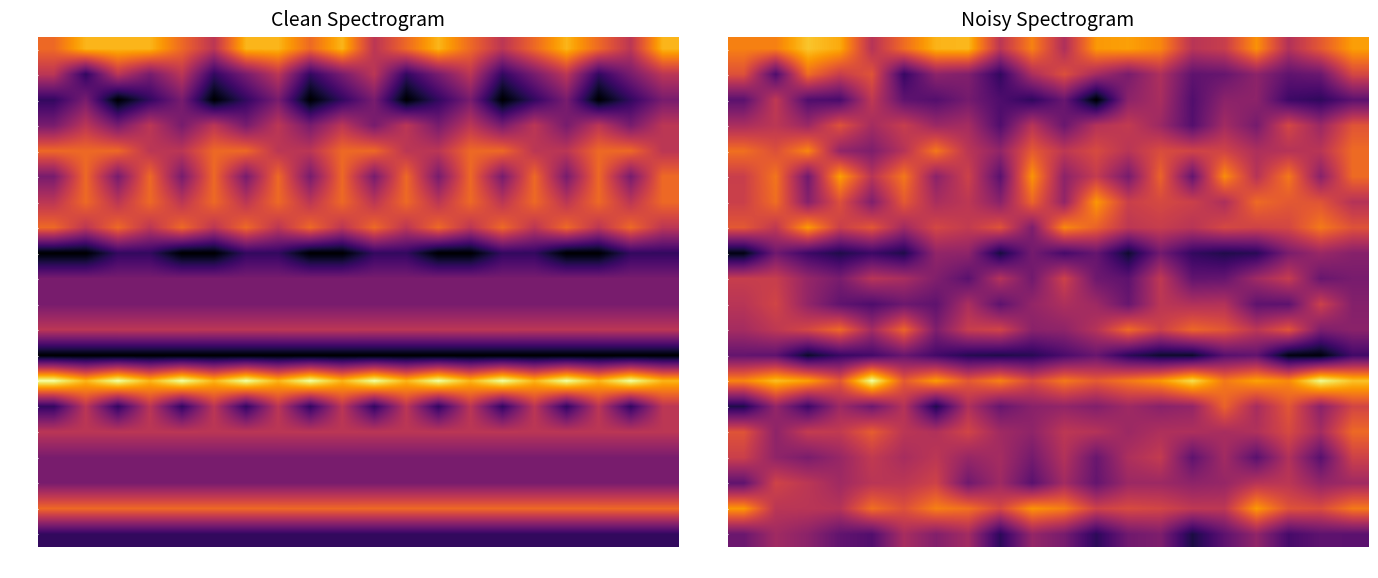

At с3, list the series in order from largest to smallest.

BLG, SML, SFO, KRZ, LOV, VID, SZR, SHU, SOF, SLV, SLS, PAZ, JAM, GAB, HKV, VAR, DOB, TGV, VTR, BGS